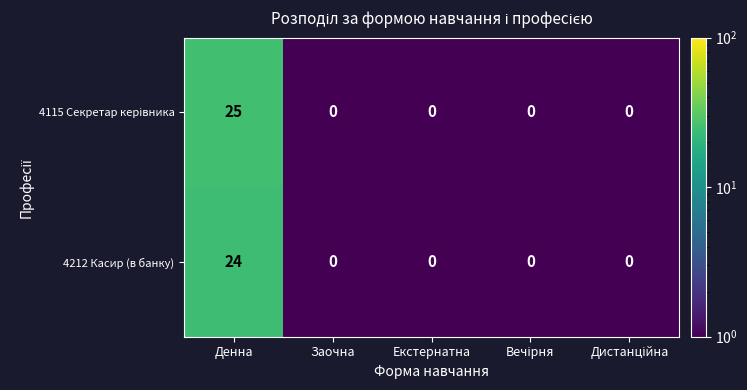

What is the difference between the maximum and second lowest values in the 4212 Касир (в банку) series?

24